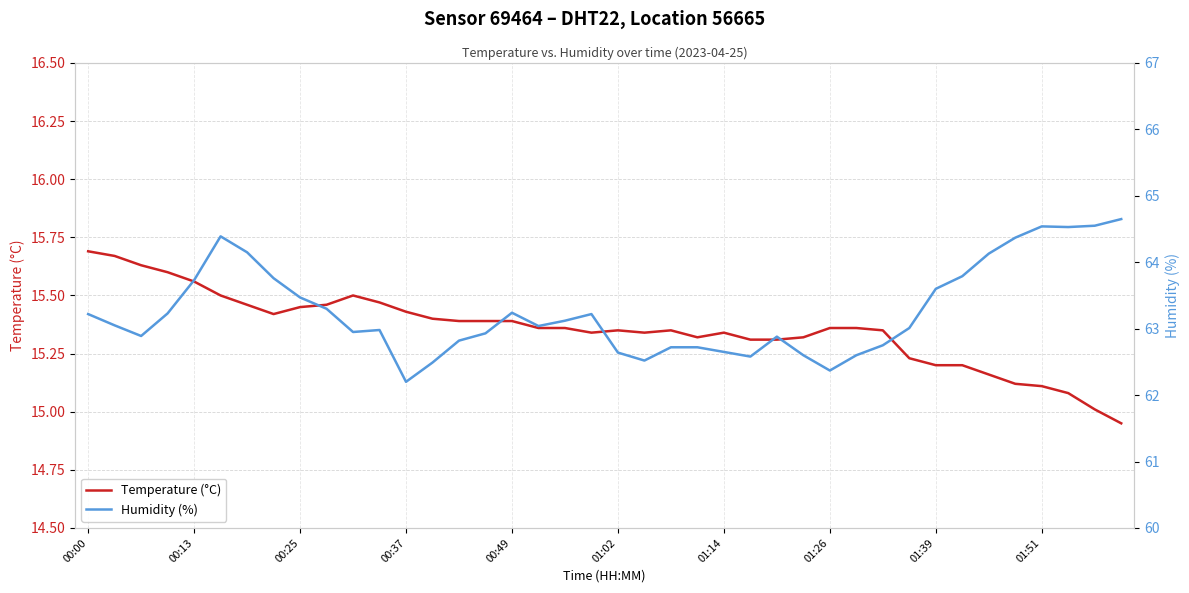

Is it true that Temperature (°C) equals 7.3 at 00:49?

False